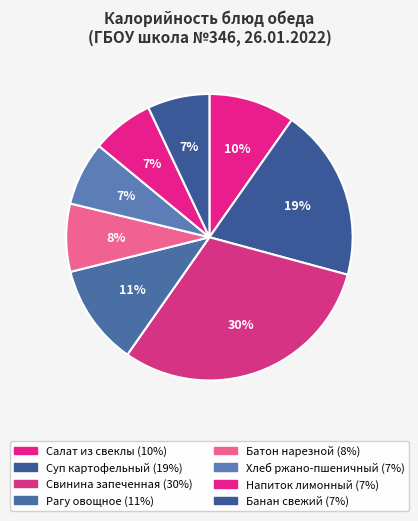

Which has a higher value, Рагу овощное or Батон нарезной?

Рагу овощное